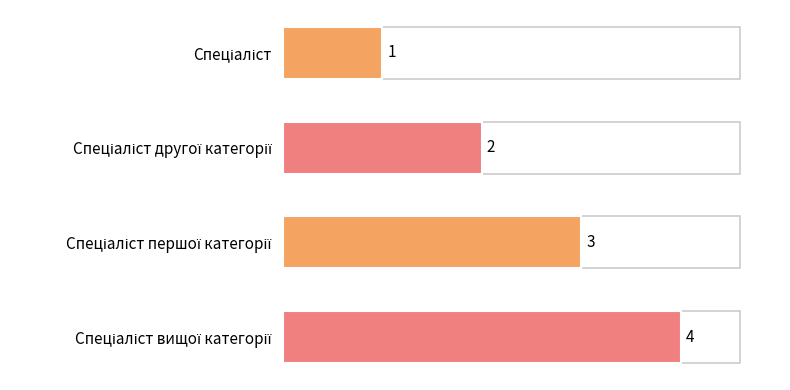

Count the values in the range 2 to 4.

3